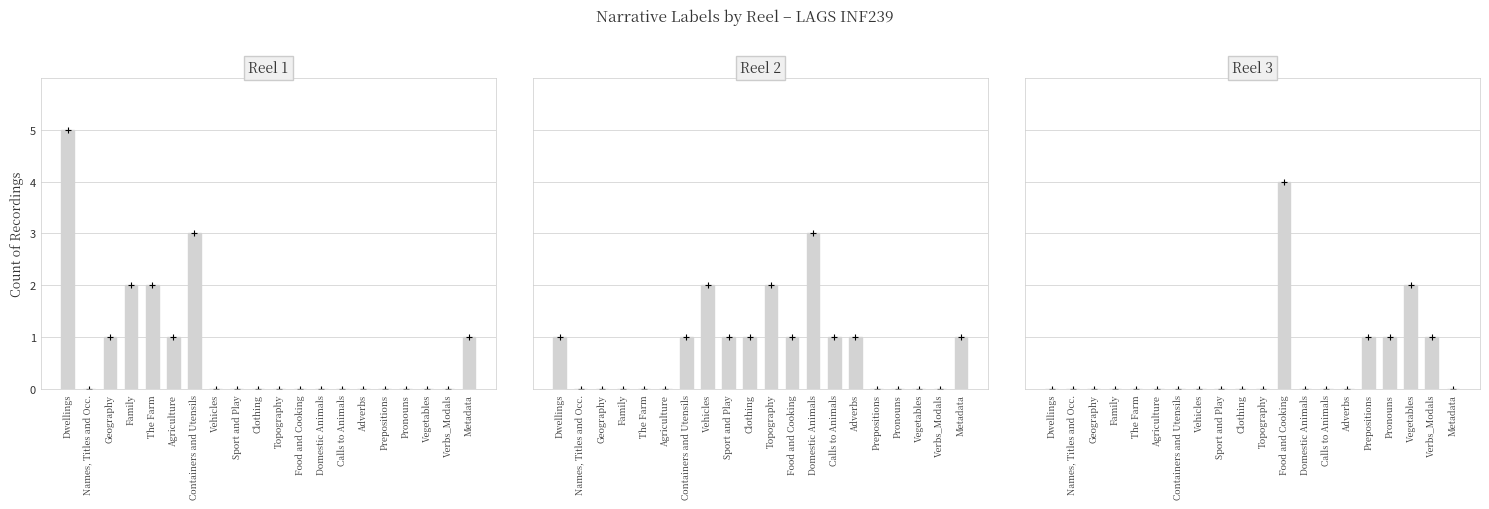

What is the maximum value shown in the chart?

5